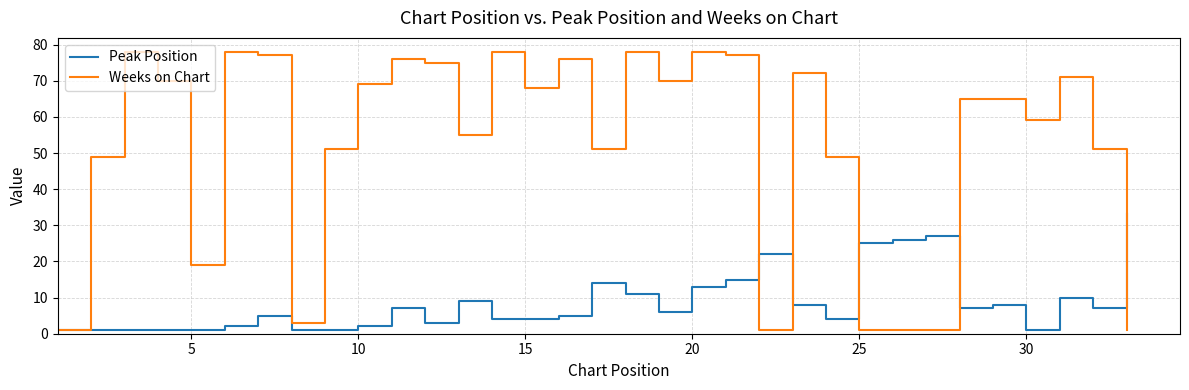

List the series in order of their overall mean, lowest first.

Peak Position, Weeks on Chart